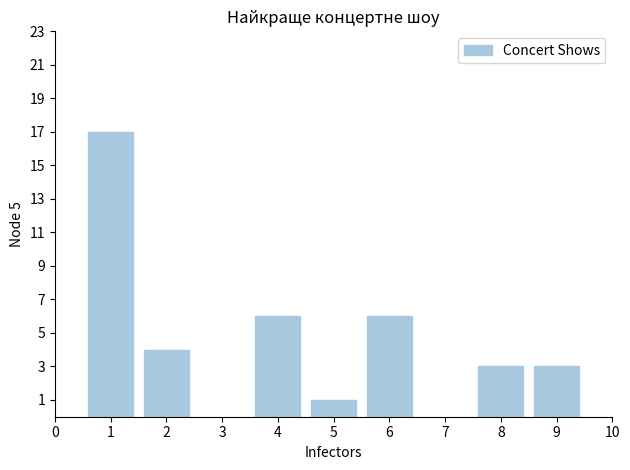

Which has a higher value, 9 or 5?

9